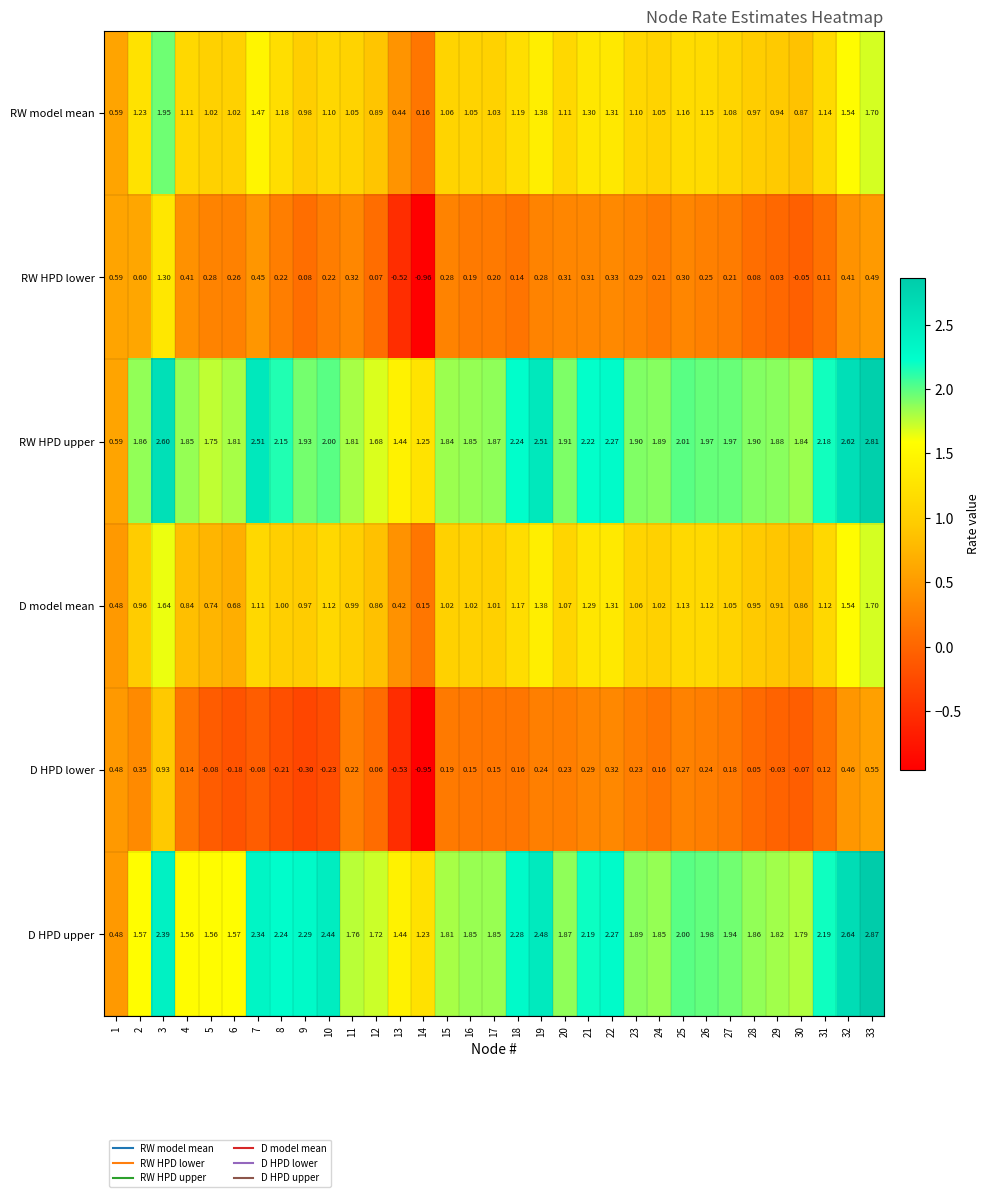

Which series has the largest range (max minus min)?

D HPD upper